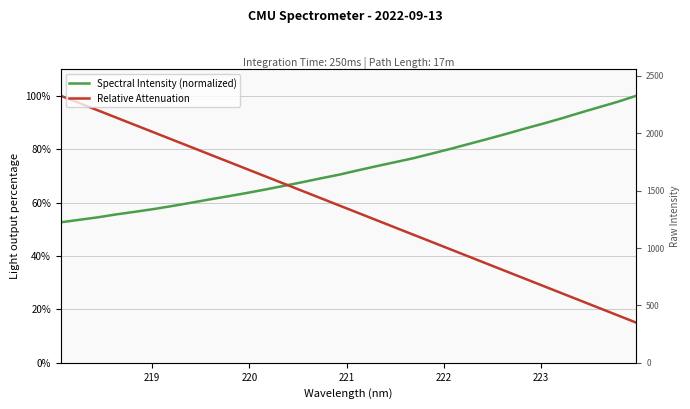

Which series has the widest spread of values?

Relative Attenuation